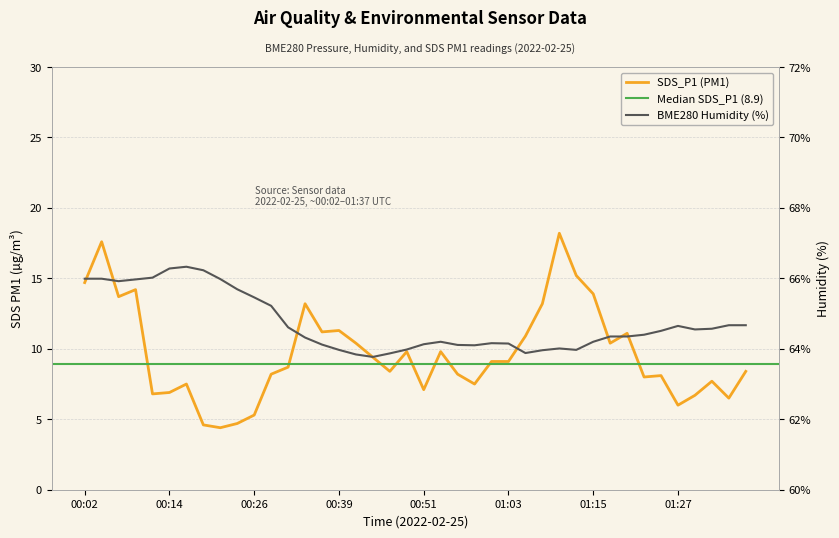

Reading right to left, extract all data points from this chart.

BME280_humidity: 64.7	64.7	64.6	64.5	64.7	64.5	64.4	64.3	64.3	64.2	64.0	64.0	64.0	63.9	64.2	64.2	64.1	64.1	64.2	64.1	64.0	63.9	63.8	63.8	64.0	64.1	64.3	64.6	65.2	65.5	65.7	66.0	66.2	66.3	66.3	66.0	66.0	65.9	66.0	66.0
SDS_P1: 8.4	6.5	7.7	6.7	6.0	8.1	8.0	11.1	10.4	13.9	15.2	18.2	13.2	10.9	9.1	9.1	7.5	8.2	9.8	7.1	9.8	8.4	9.4	10.4	11.3	11.2	13.2	8.7	8.2	5.3	4.7	4.4	4.6	7.5	6.9	6.8	14.2	13.7	17.6	14.7